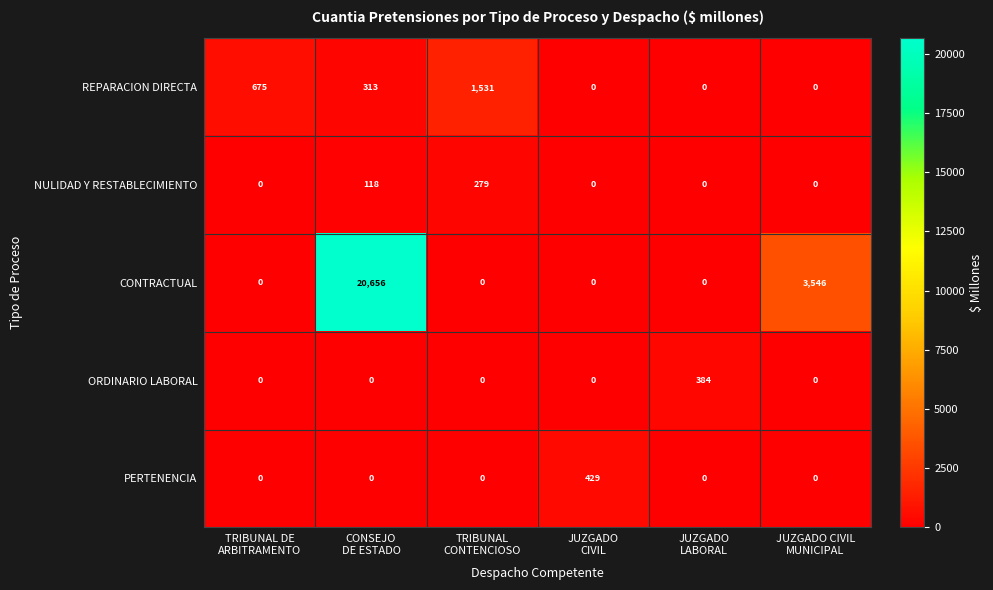

List the series in order of their peak value, lowest first.

NULIDAD Y RESTABLECIMIENTO, ORDINARIO LABORAL, PERTENENCIA, REPARACION DIRECTA, CONTRACTUAL